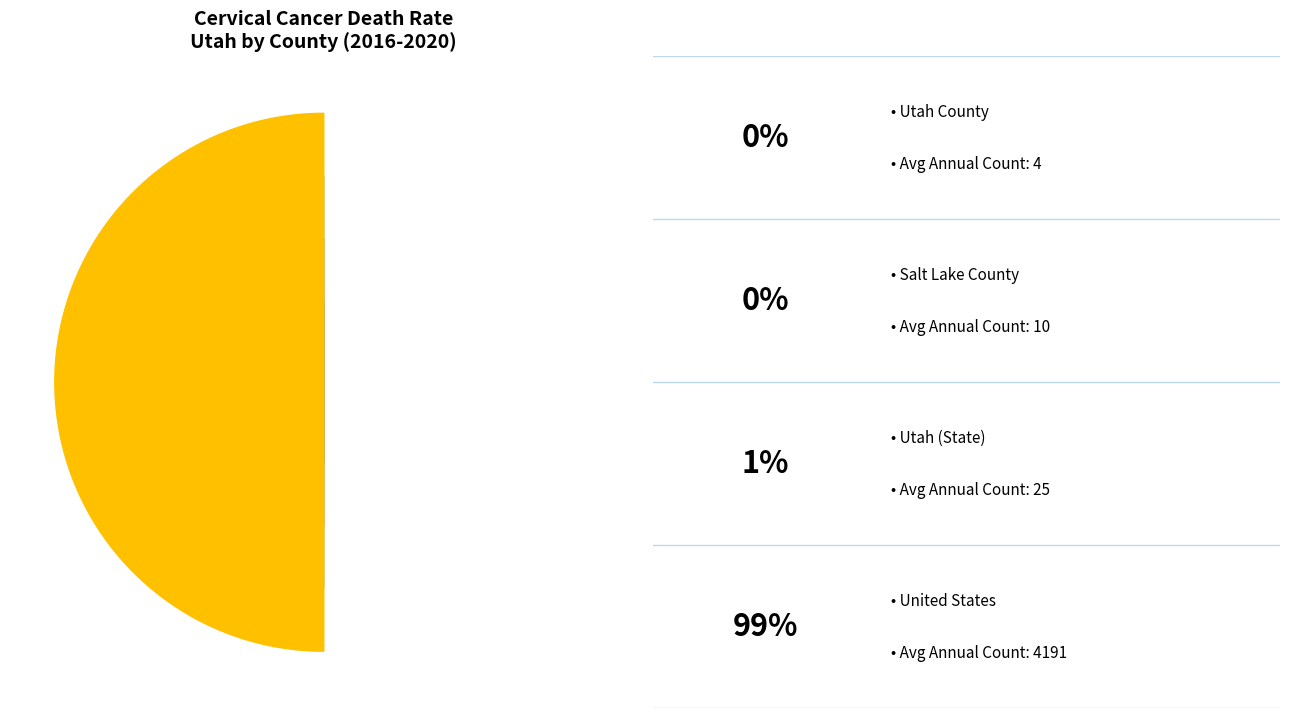

How much of the chart is everything except Utah County?

99.9%